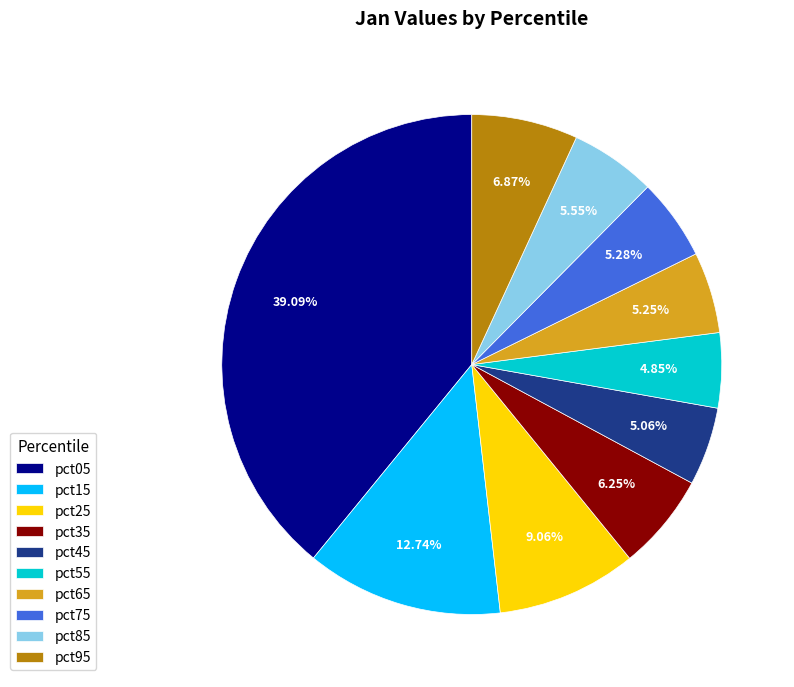

Is there a majority slice in this chart?

No